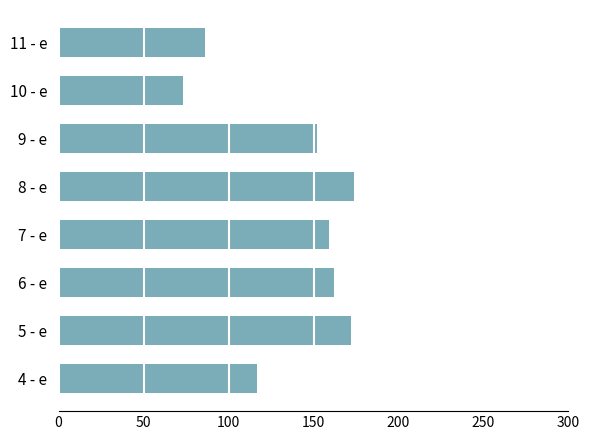

How many bars are there in total?

8